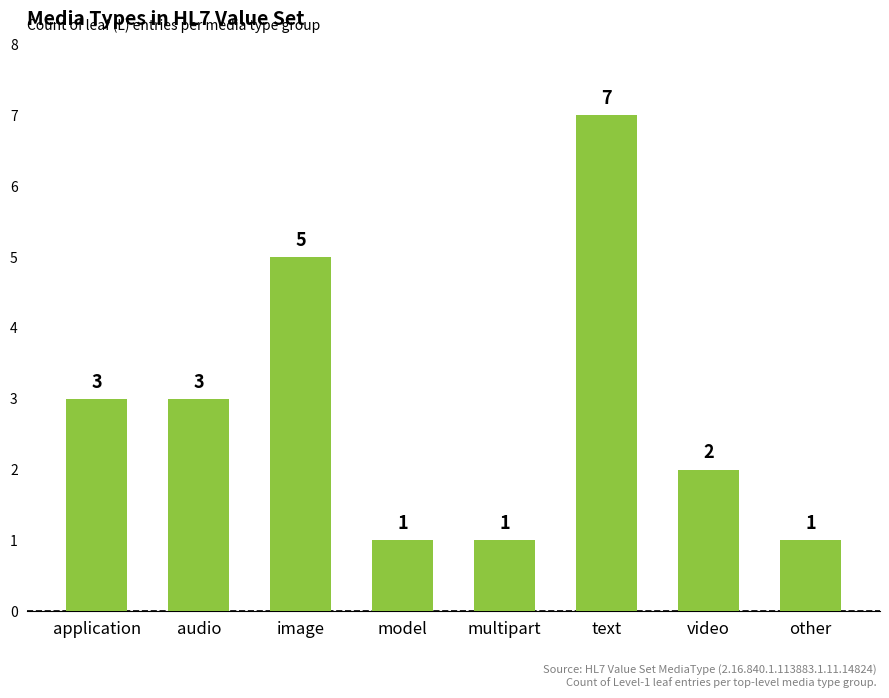

What is the difference between the maximum and minimum values?

6